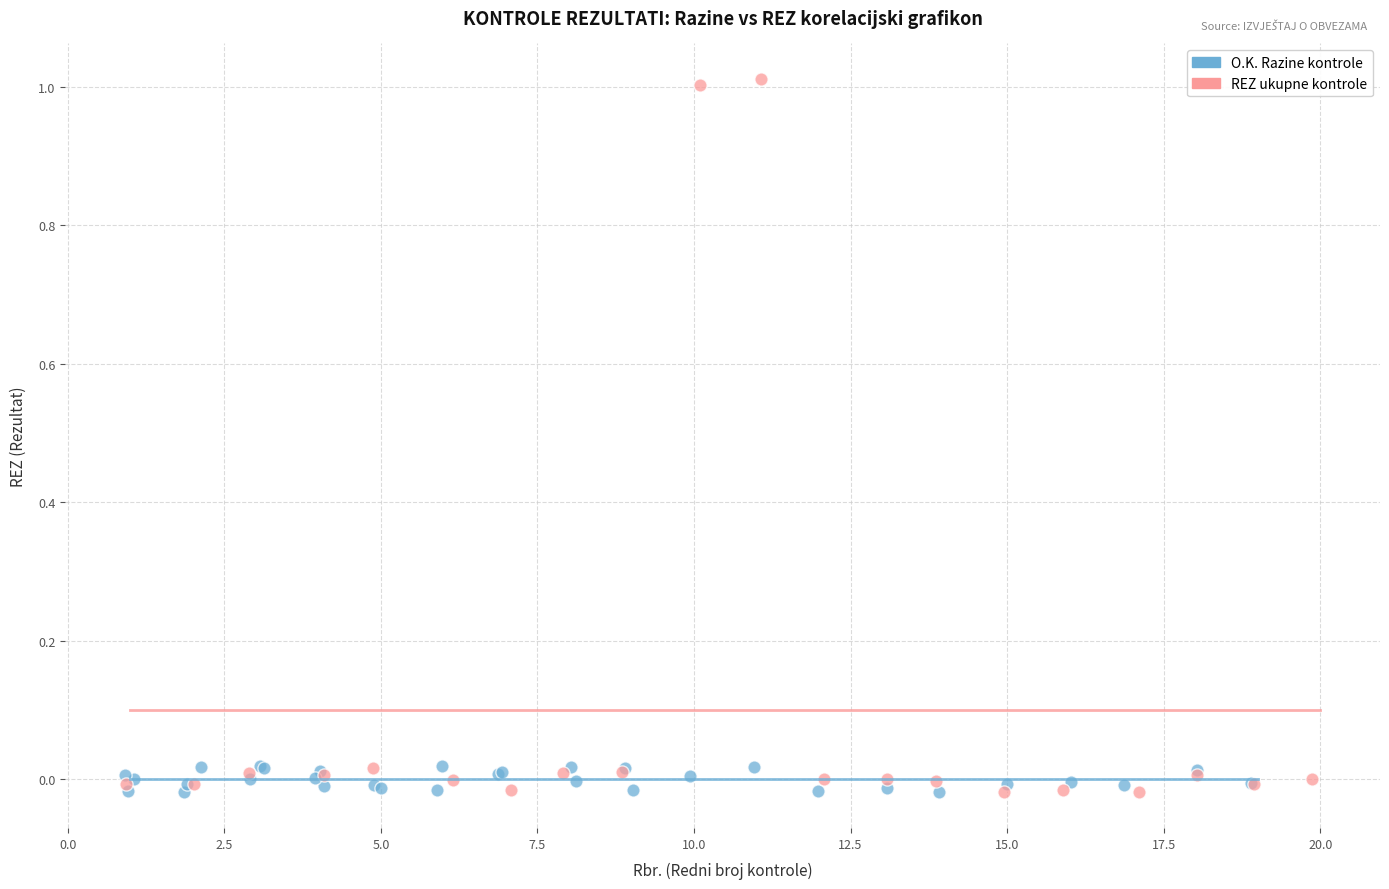

Which series has the largest Y range (max minus min)?

REZ ukupne kontrole